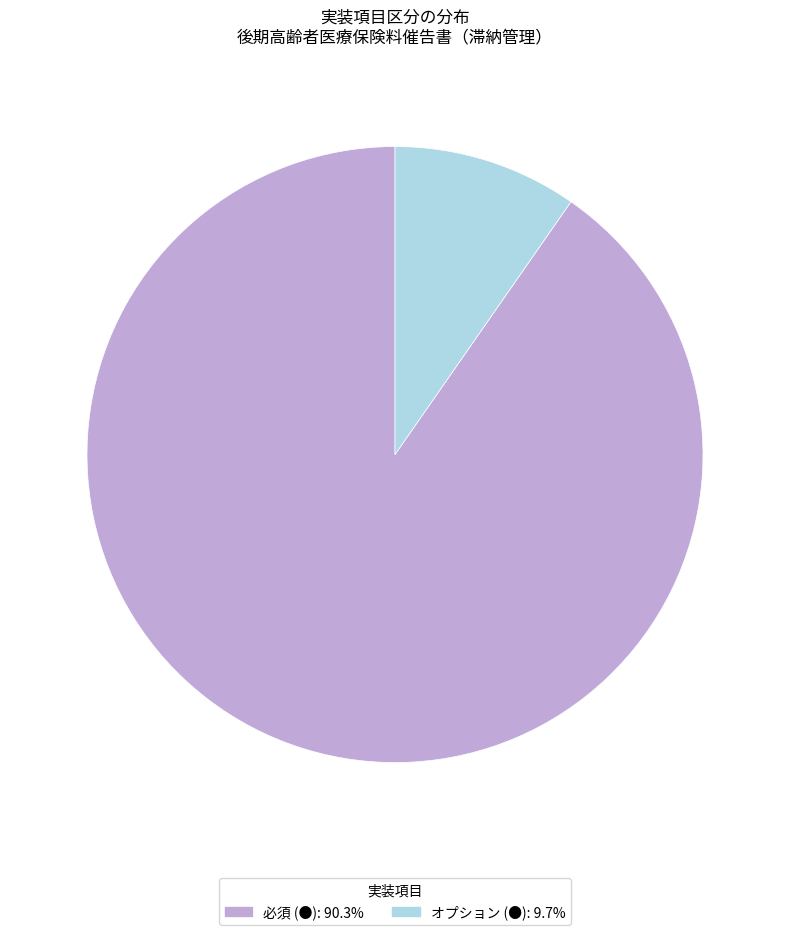

Count the number of slices in the pie.

2